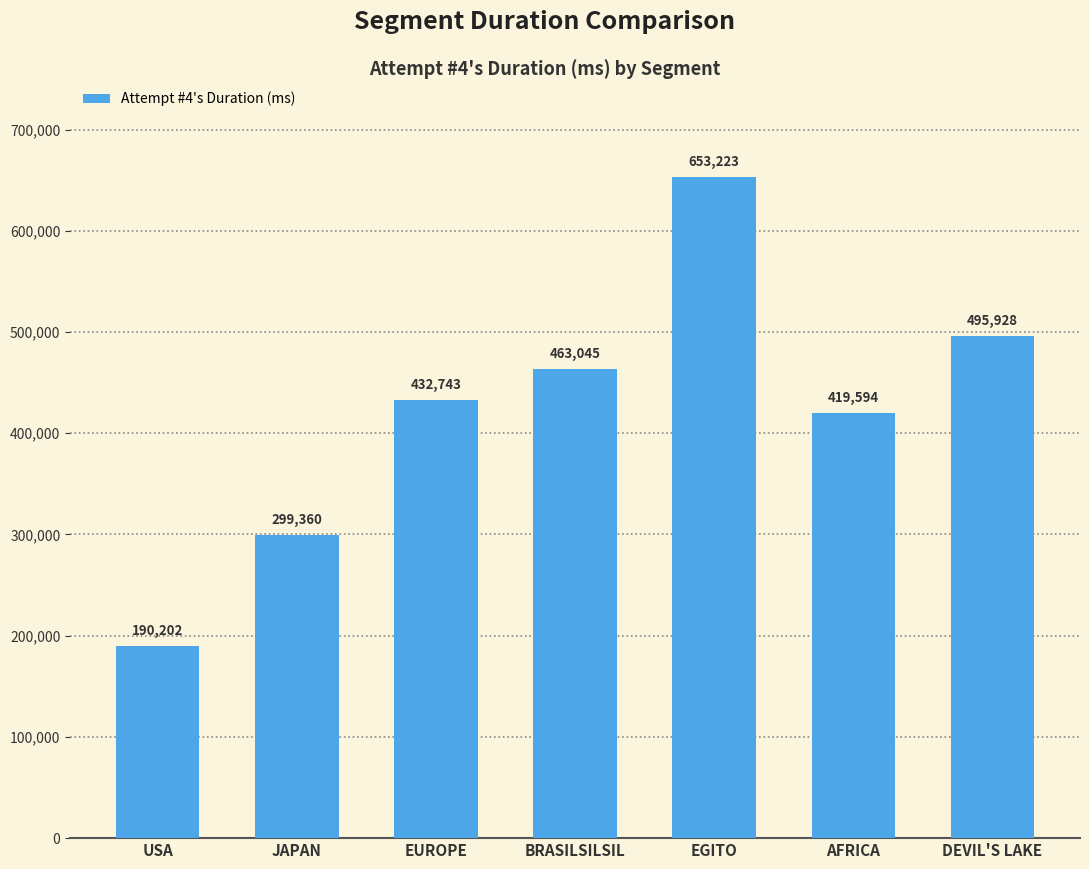

What is the maximum value shown in the chart?

653223